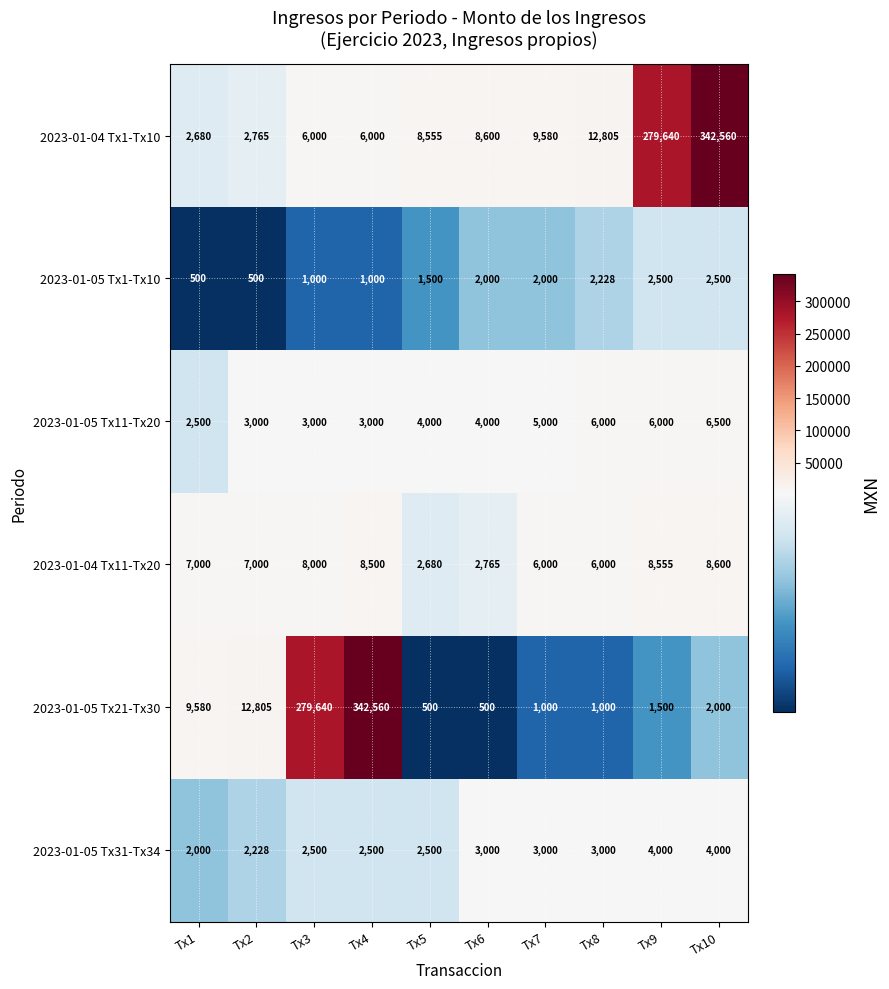

How many categories are shown in the chart?

10